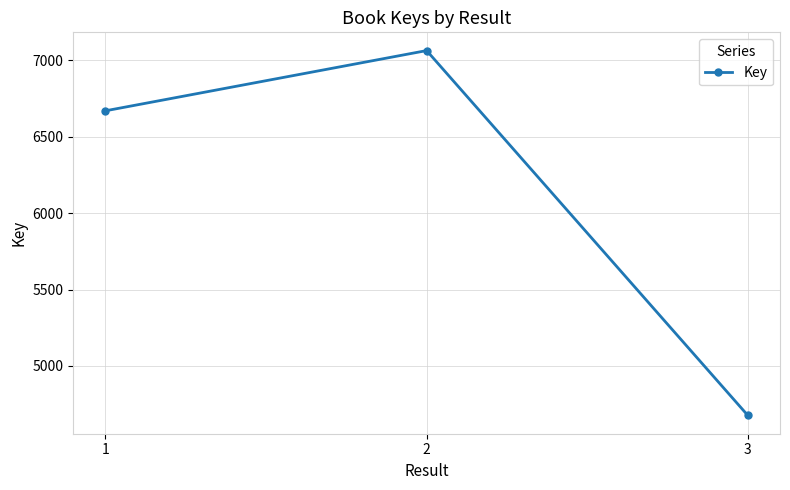

What is the value of the 3rd point from the left?

4676